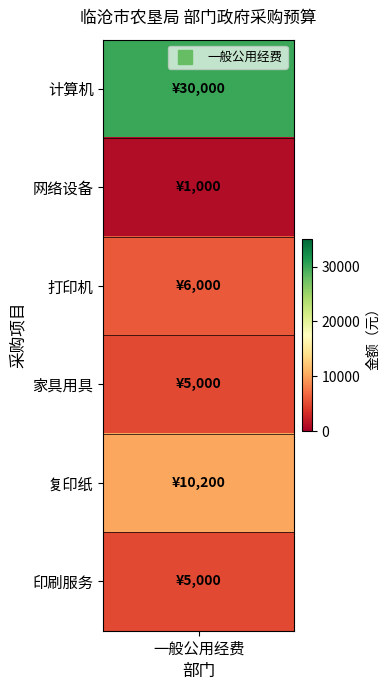

Reading left to right, list all the values displayed in this chart.

30000	1000	6000	5000	10200	5000